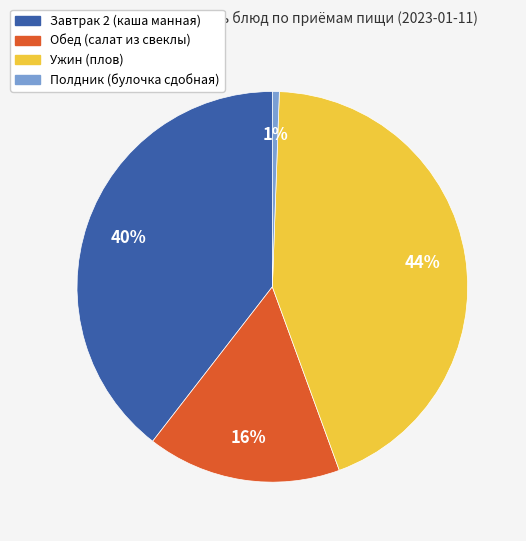

Combined, do Завтрак 2 (каша манная) and Обед (салат из свеклы) account for over 50%?

Yes